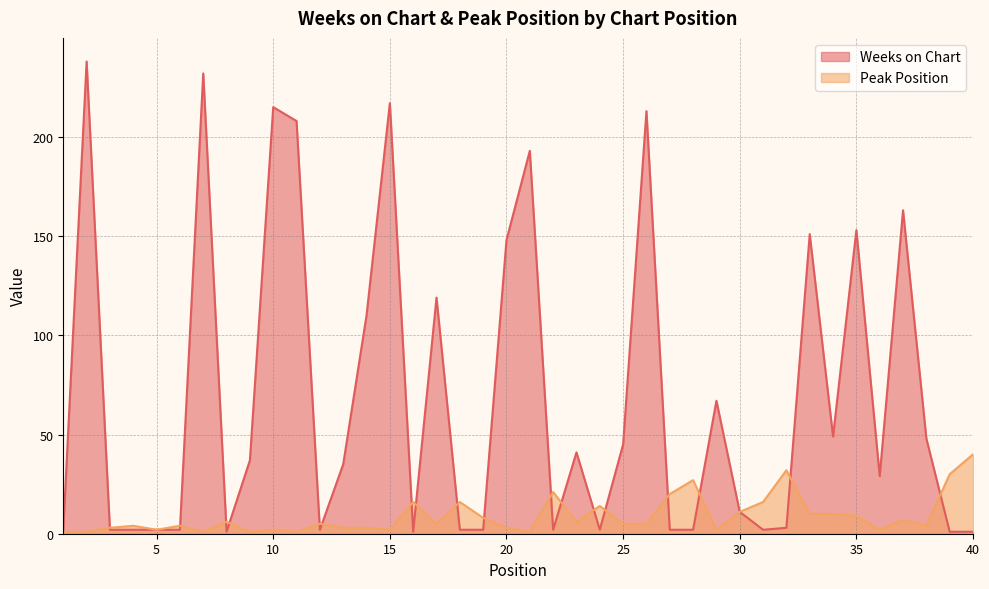

List the series in order of their peak value, lowest first.

Peak Position, Weeks on Chart